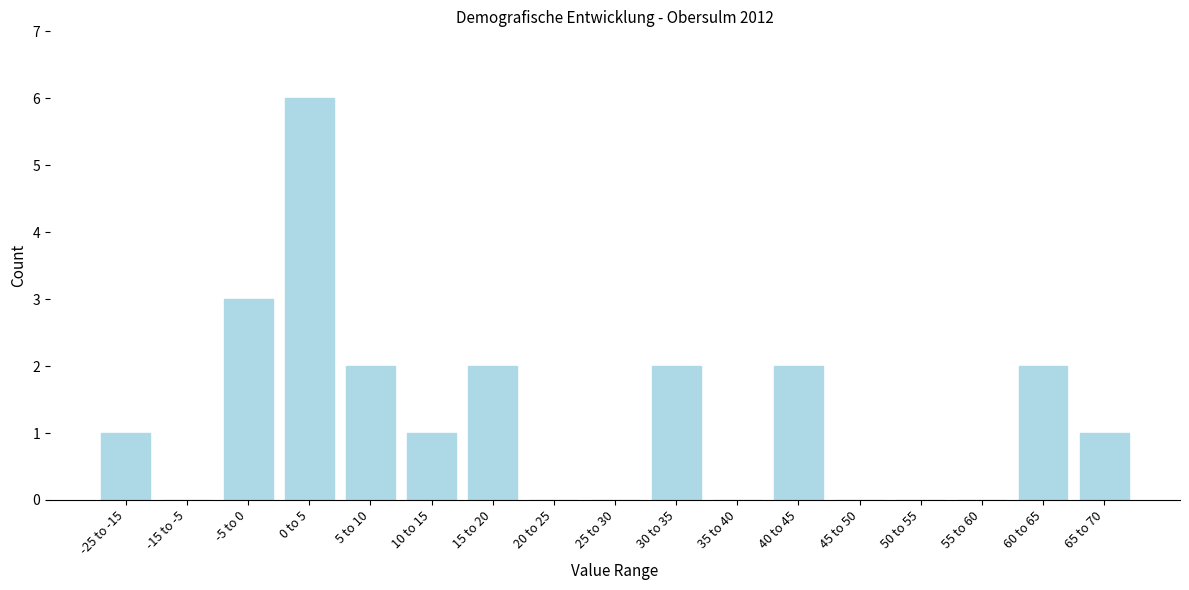

Reading left to right, extract all data points from this chart.

-25 to -15=1	-15 to -5=0	-5 to 0=3	0 to 5=6	5 to 10=2	10 to 15=1	15 to 20=2	20 to 25=0	25 to 30=0	30 to 35=2	35 to 40=0	40 to 45=2	45 to 50=0	50 to 55=0	55 to 60=0	60 to 65=2	65 to 70=1